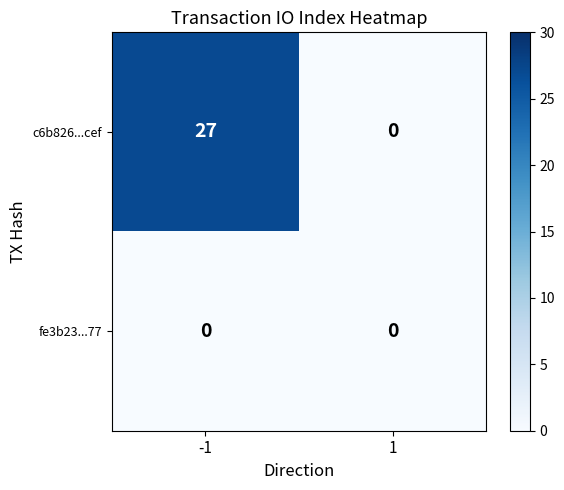

Rank the series at -1 from highest to lowest value.

c6b826...cef, fe3b23...77